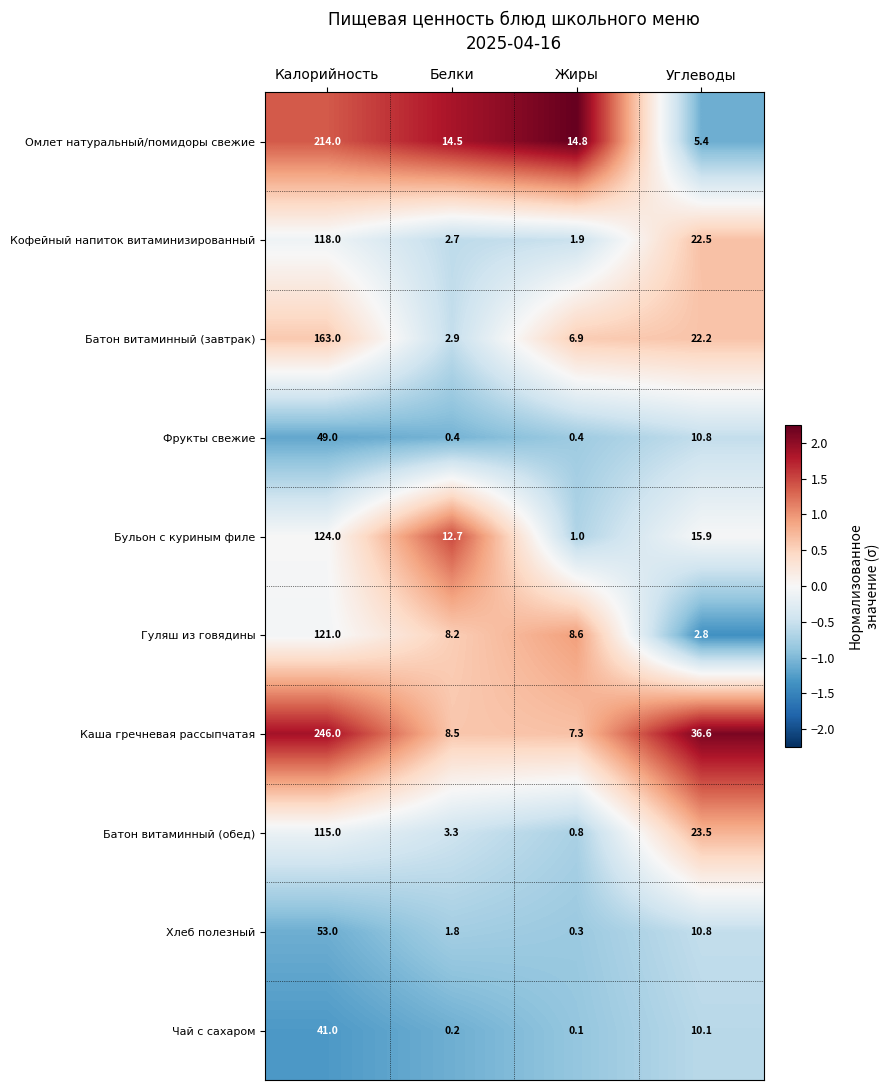

The Батон витаминный (обед) series shows 0.8 at Жиры. True or false?

True